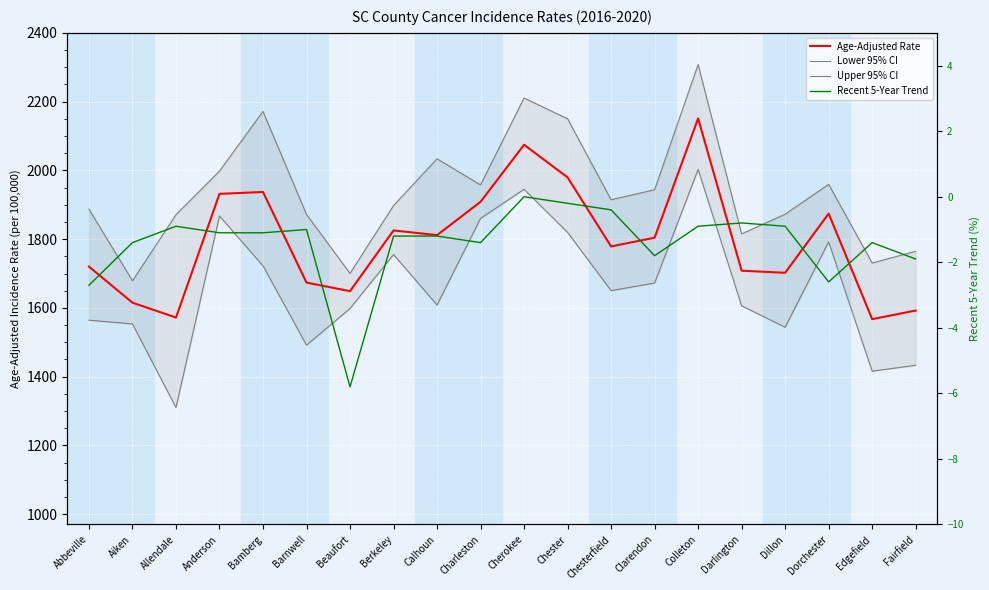

Is this an area chart (filled region under the line)?

No